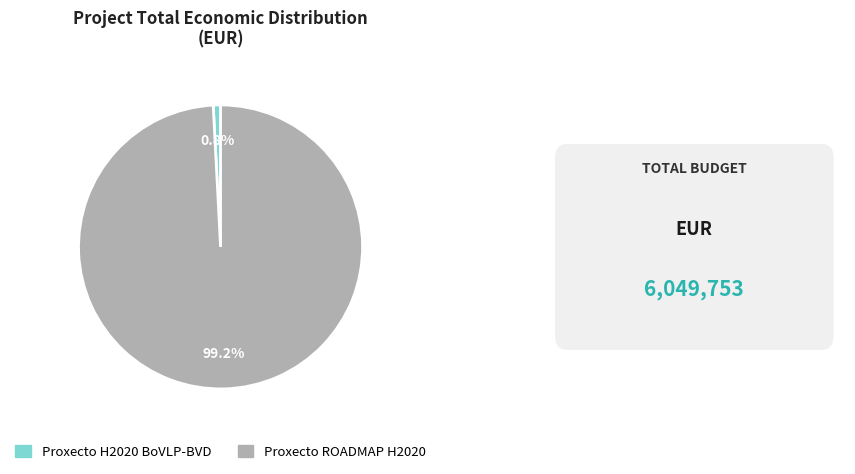

How many segments does this pie chart have?

2